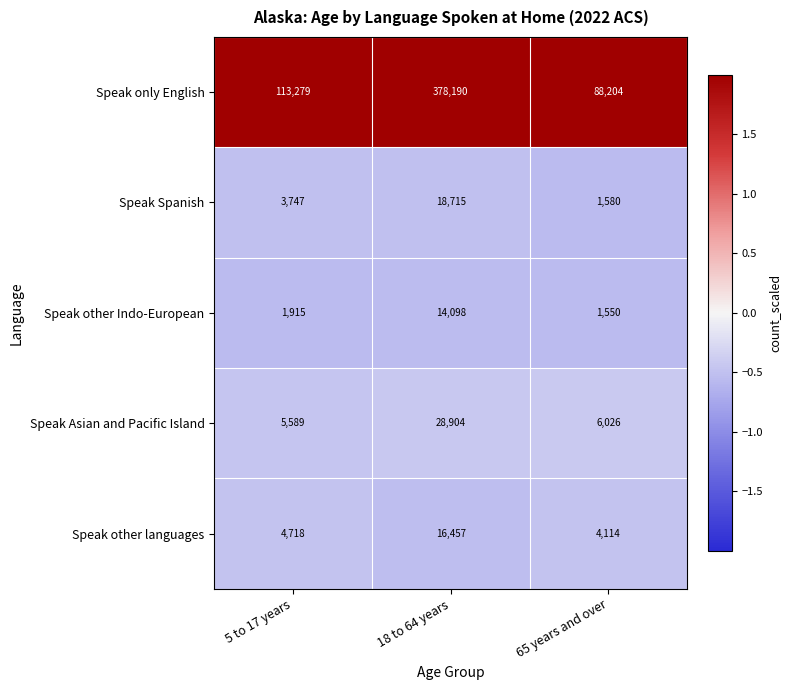

Where is Speak Asian and Pacific Island nearest to the value 17246?

65 years and over